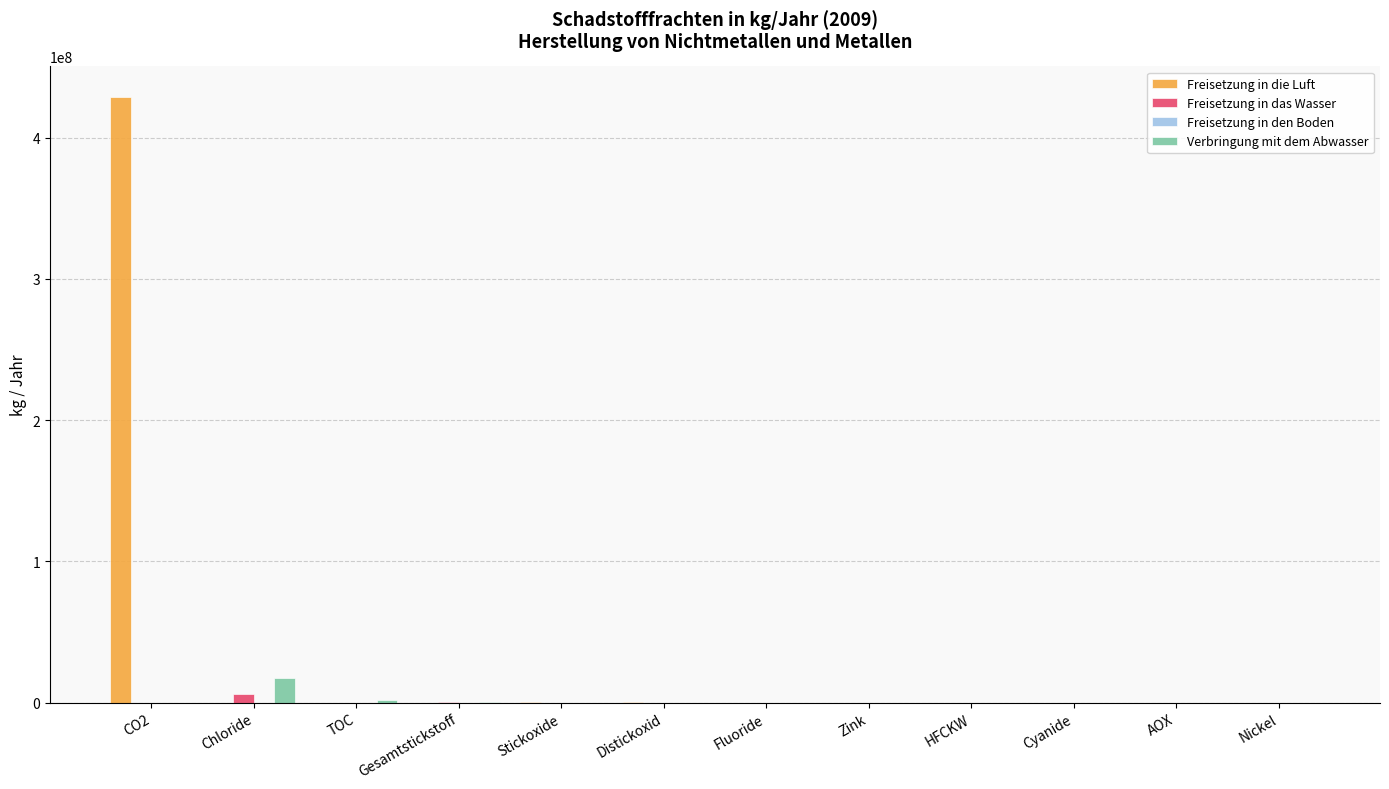

Is the value of Verbringung mit dem Abwasser at Chloride greater than the value of Freisetzung in das Wasser at Fluoride?

Yes